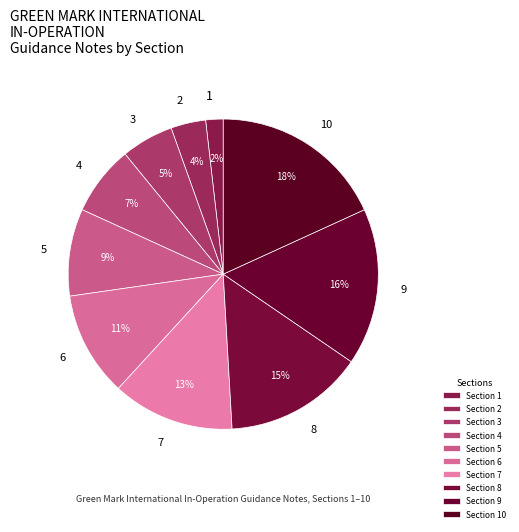

Is it true that 7 is 2% of the pie?

False